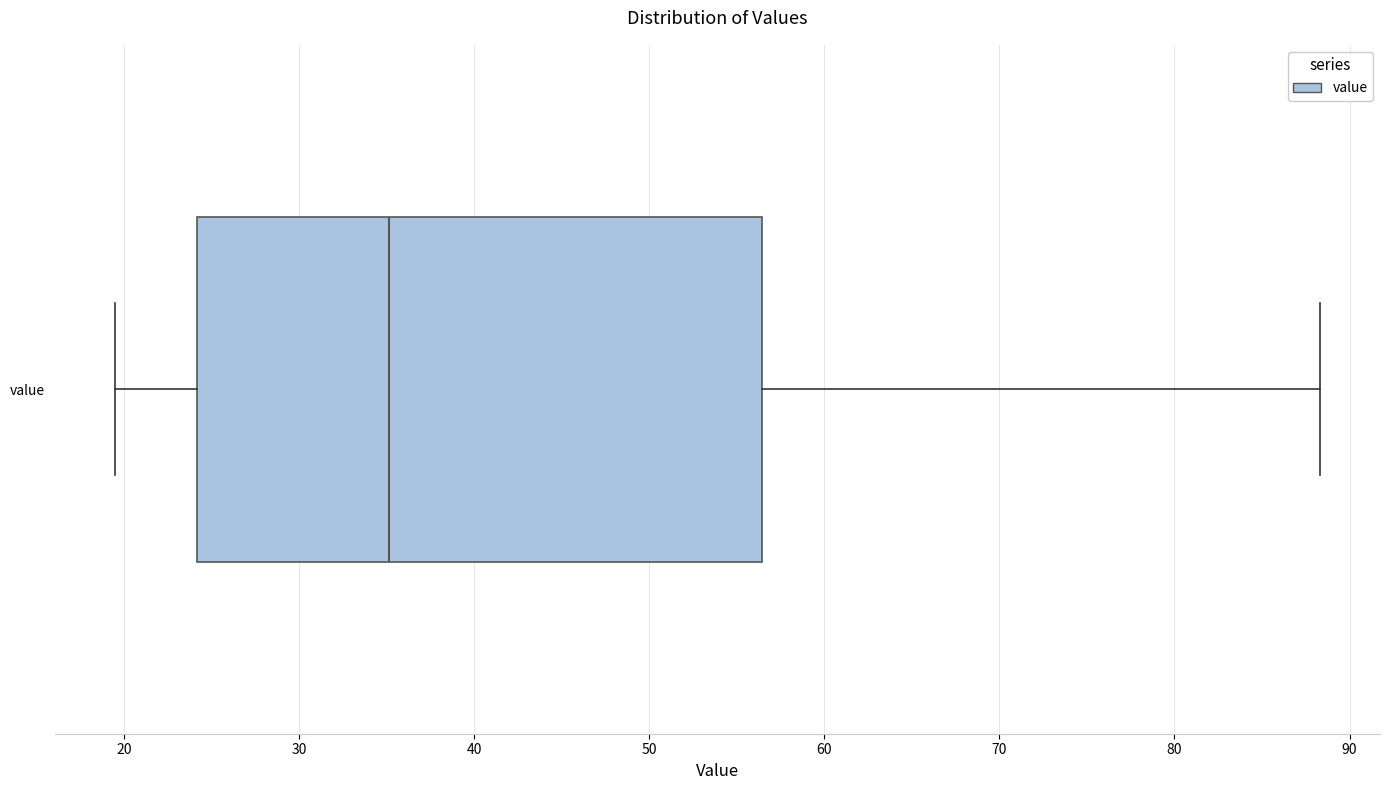

Read this box plot against the x-axis: the position of the median line, the range covered by the box, and the ends of both whiskers. The values are not printed on the chart, so give them approximately, as read against the axis.

median 35, box 24 to 56, whiskers 20 to 88